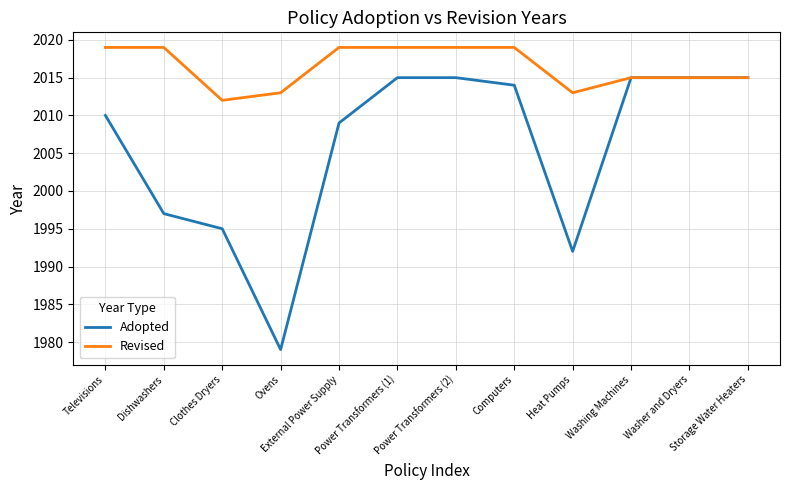

Reading right to left, transcribe all the data shown in this chart.

Adopted: Storage Water Heaters=2015	Washer and Dryers=2015	Washing Machines=2015	Heat Pumps=1992	Computers=2014	Power Transformers (2)=2015	Power Transformers (1)=2015	External Power Supply=2009	Ovens=1979	Clothes Dryers=1995	Dishwashers=1997	Televisions=2010
Revised: Storage Water Heaters=2015	Washer and Dryers=2015	Washing Machines=2015	Heat Pumps=2013	Computers=2019	Power Transformers (2)=2019	Power Transformers (1)=2019	External Power Supply=2019	Ovens=2013	Clothes Dryers=2012	Dishwashers=2019	Televisions=2019